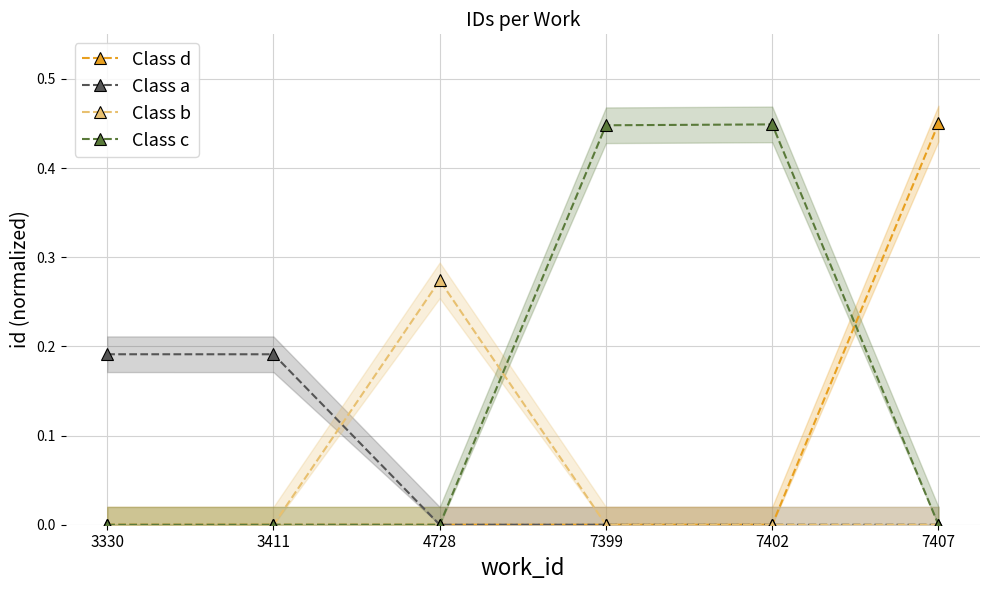

True or false: Class b has a value of 0.2 at 3330.

False